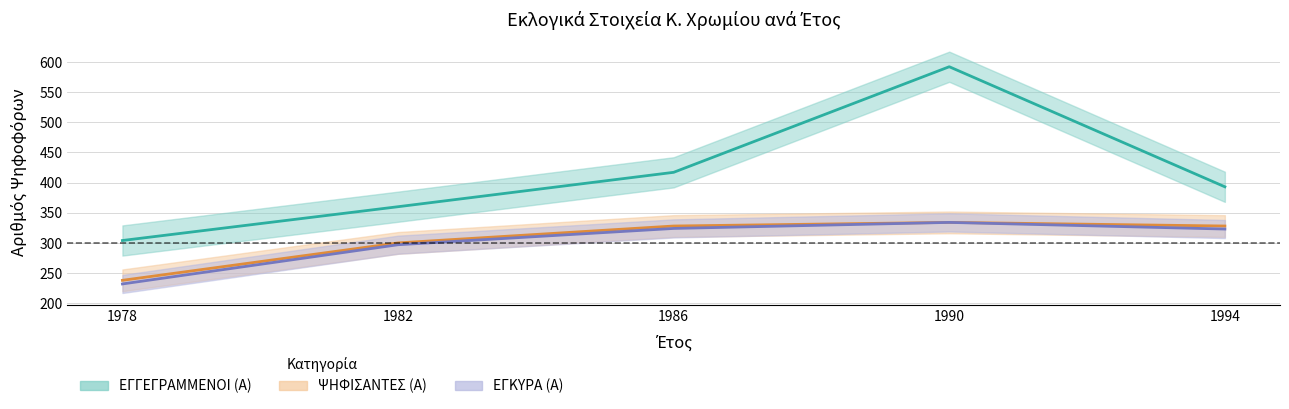

True or false: ΕΓΓΕΓΡΑΜΜΕΝΟΙ (Α) and ΕΓΚΥΡΑ (Α) intersect in this chart.

False